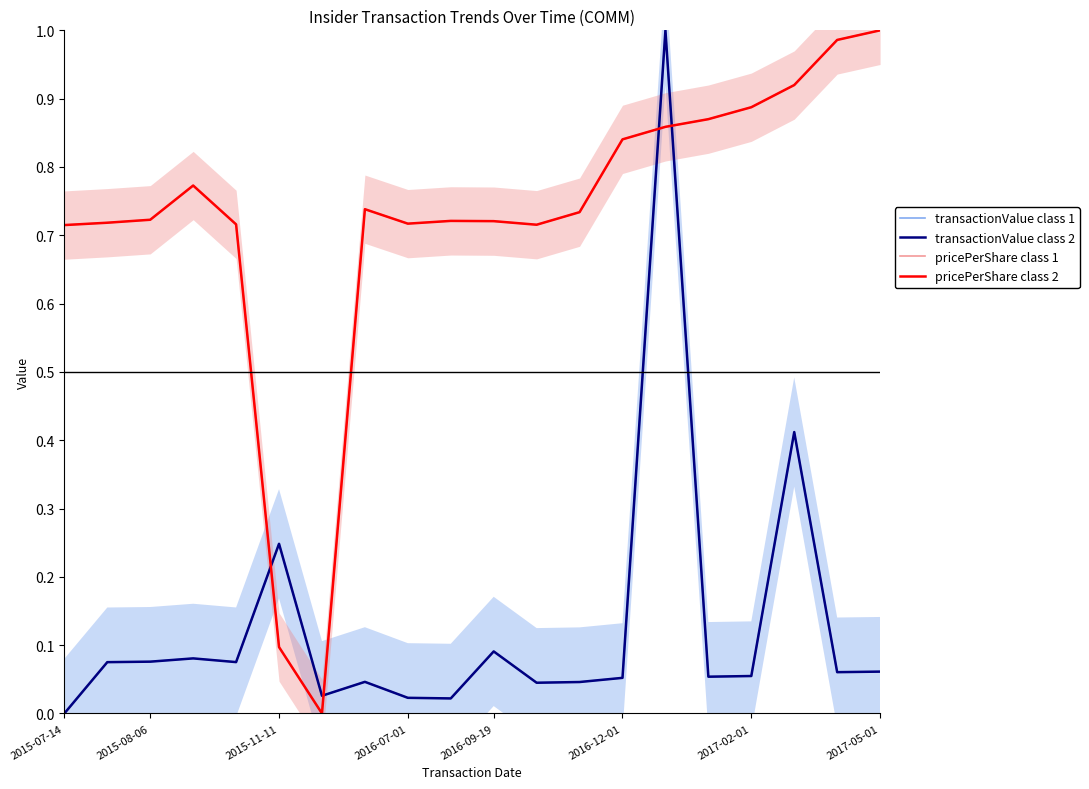

Is the value of transactionValue class 1 at 13 greater than the value of transactionValue class 2 at 14?

No